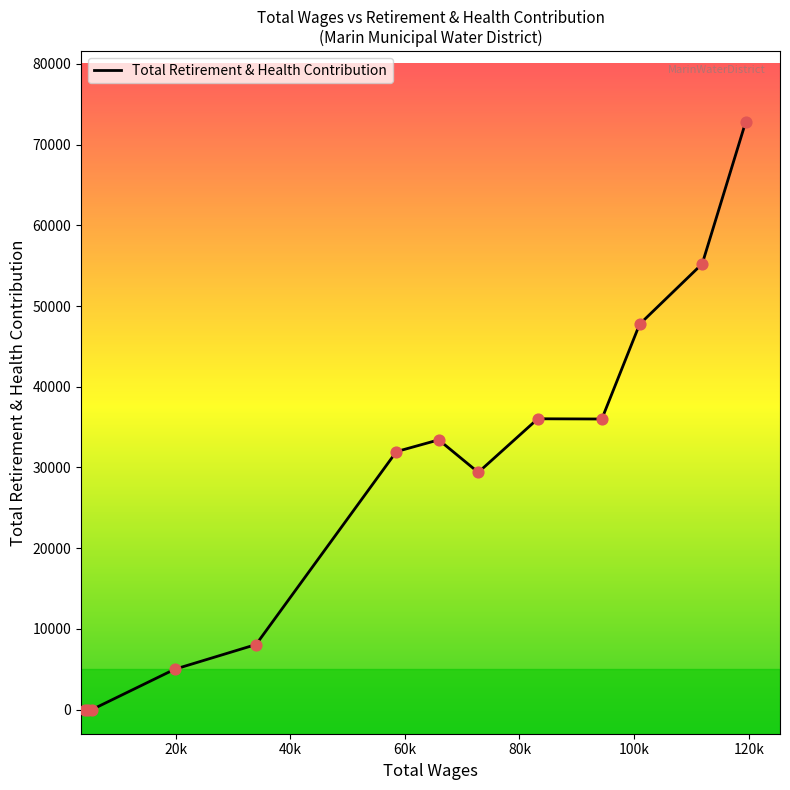

What is the difference between the maximum and minimum values?

72839